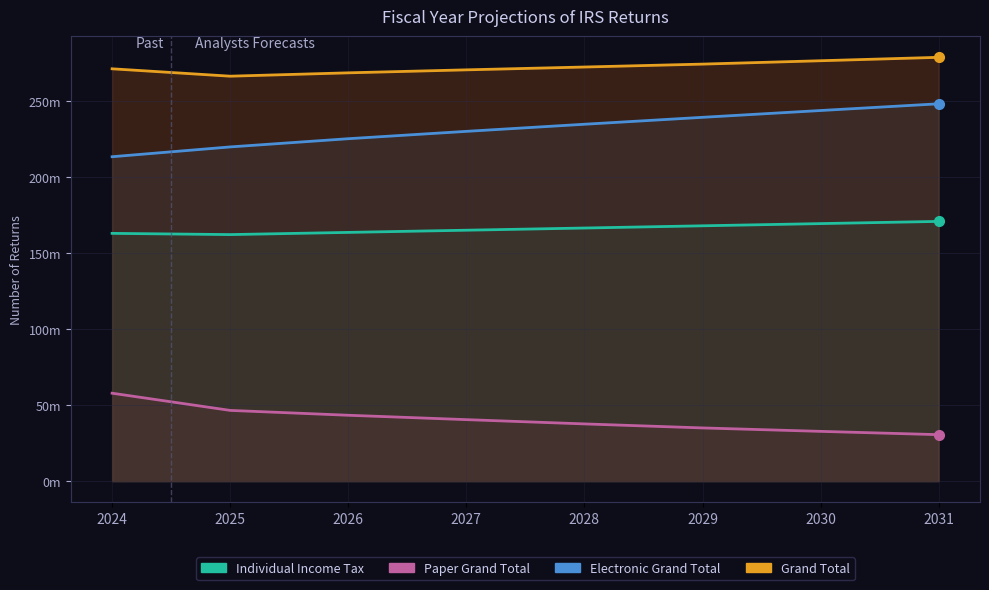

Reading left to right, list all the values displayed in this chart.

Grand Total: 271.5	266.6	268.8	270.8	272.6	274.5	276.8	279.0
Electronic Grand Total: 213.6	220.0	225.4	230.3	235.0	239.5	244.0	248.4
Paper Grand Total: 57.9	46.6	43.4	40.5	37.7	35.0	32.8	30.6
Individual Income Tax: 163.1	162.3	163.8	165.2	166.6	168.1	169.6	171.0